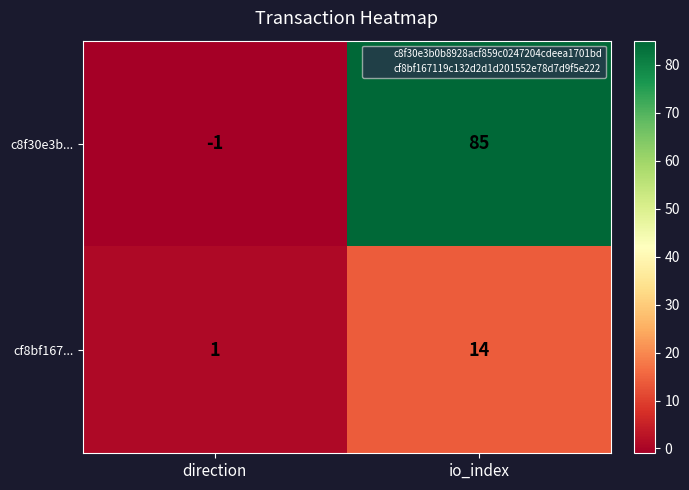

The value of cf8bf167... at direction is 1. True or false?

True